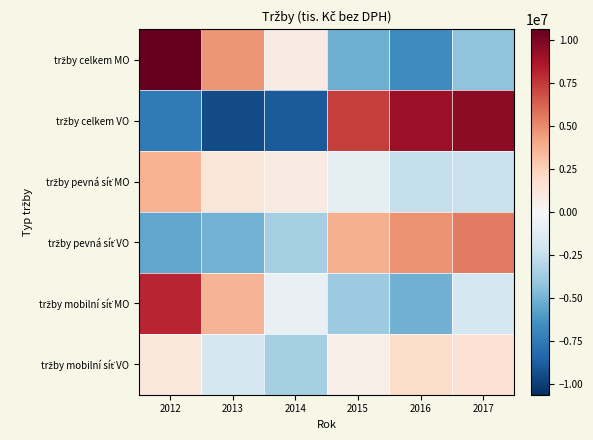

Between 2017 and 2013, which is larger?

2013